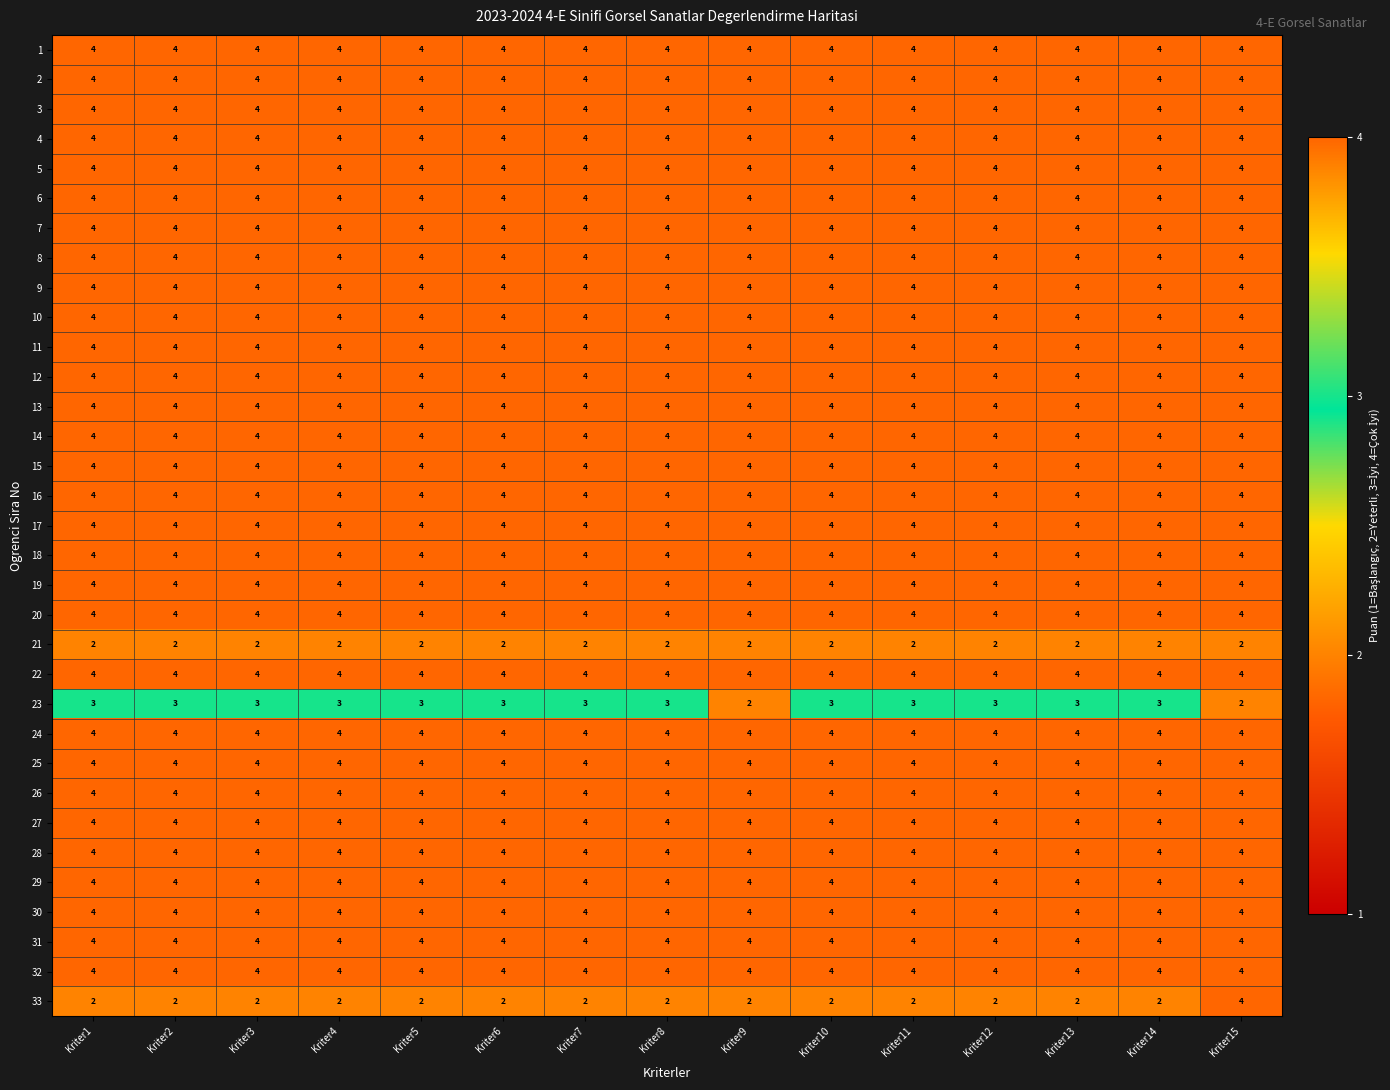

What is the total value across all series at Kriter5?

127